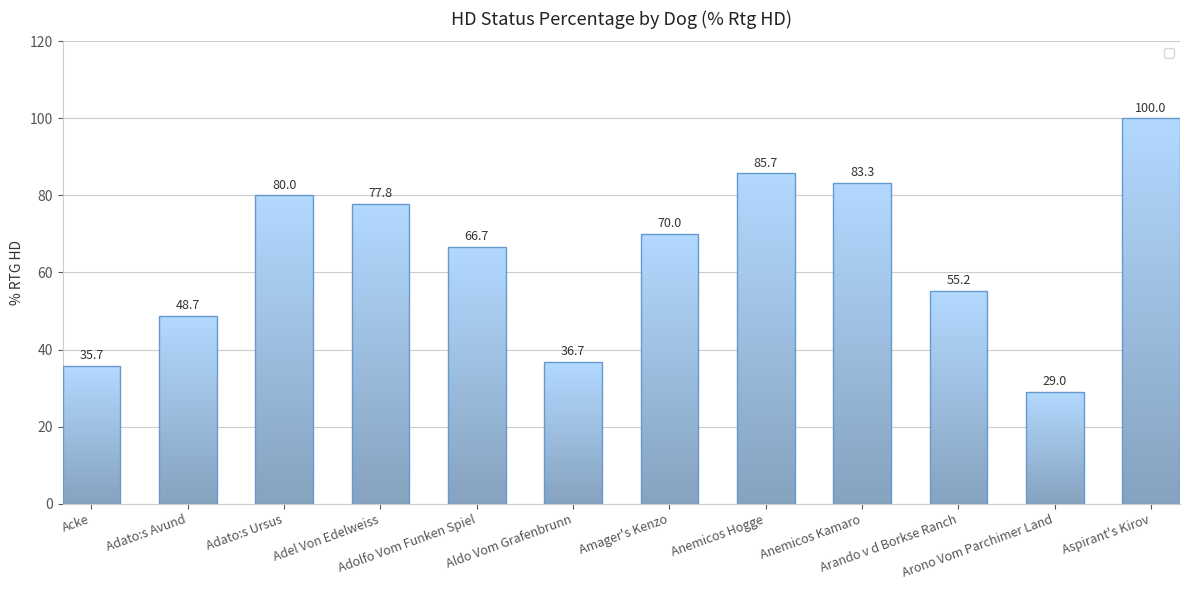

List the labels in order of value, largest first.

Aspirant's Kirov, Anemicos Hogge, Anemicos Kamaro, Adato:s Ursus, Adel Von Edelweiss, Amager's Kenzo, Adolfo Vom Funken Spiel, Arando v d Borkse Ranch, Adato:s Avund, Aldo Vom Grafenbrunn, Acke, Arono Vom Parchimer Land